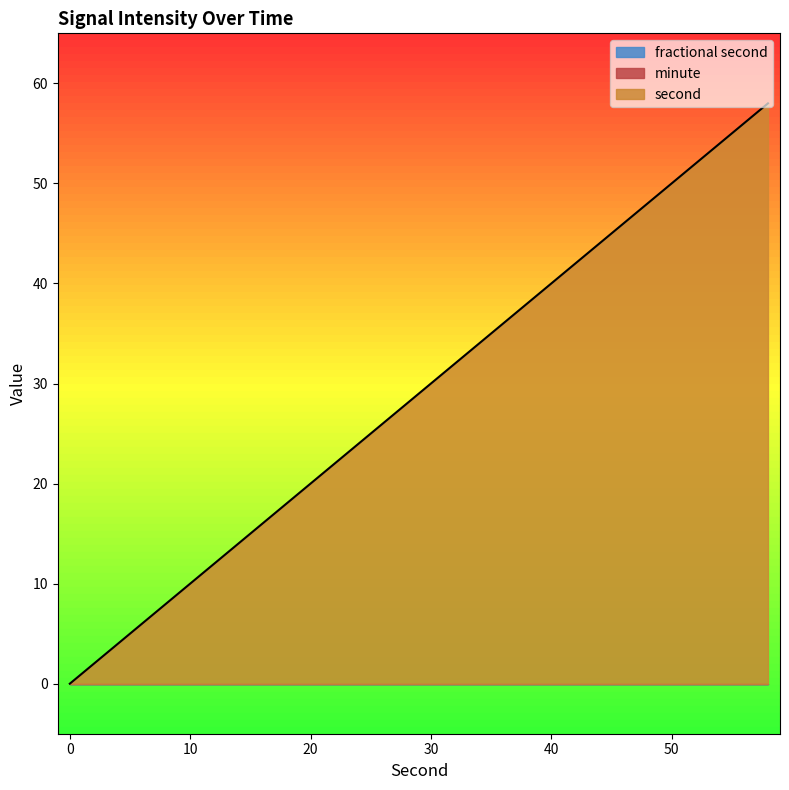

Does the chart have visible grid lines?

No